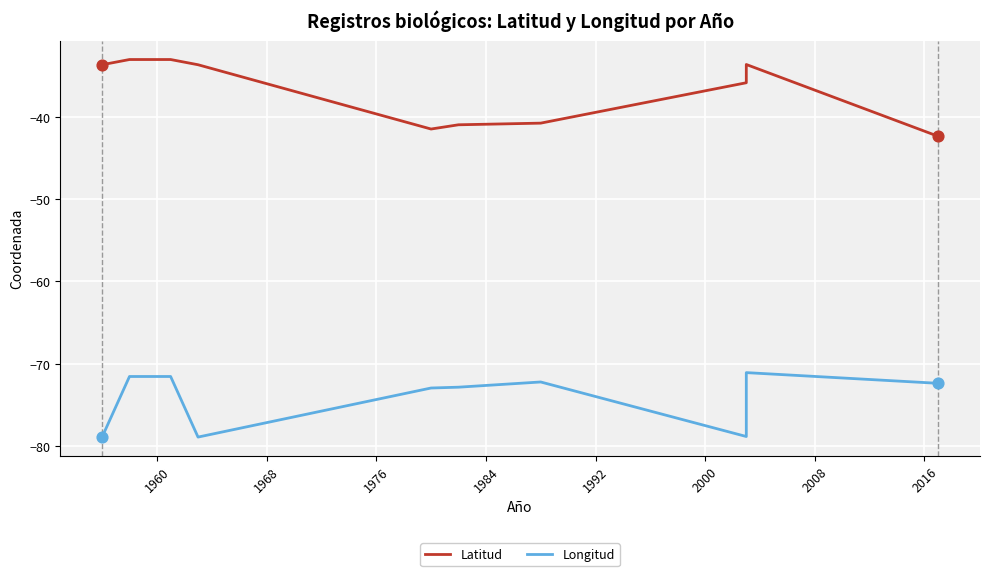

Which series contains the lowest Y value?

Longitud